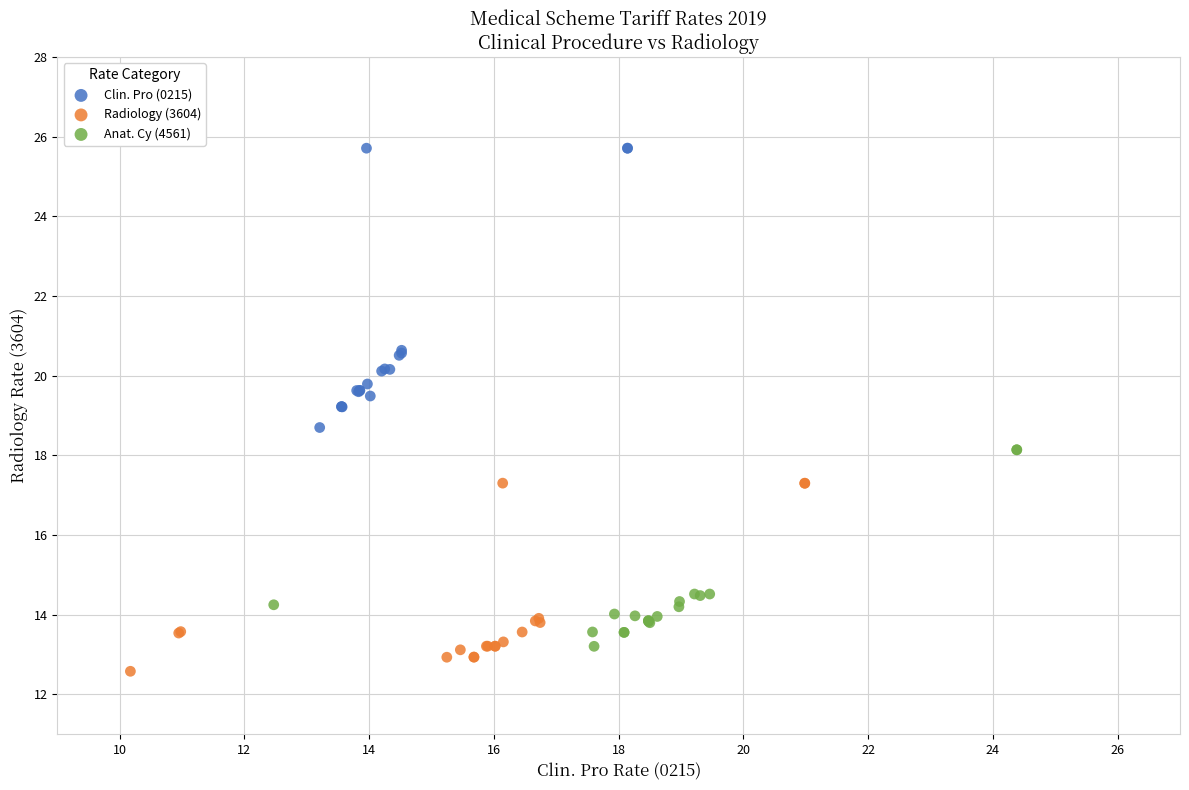

Which series reaches the maximum Y coordinate?

Clin. Pro (0215)